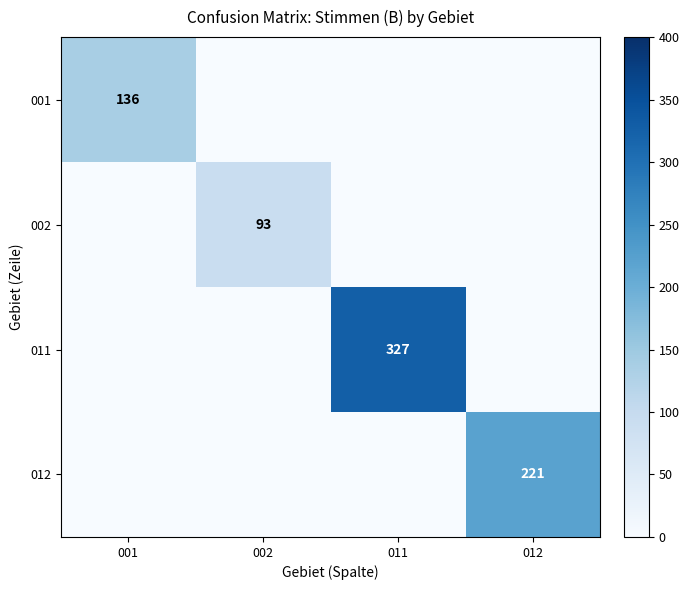

The value of 012 at 011 is 90. True or false?

False